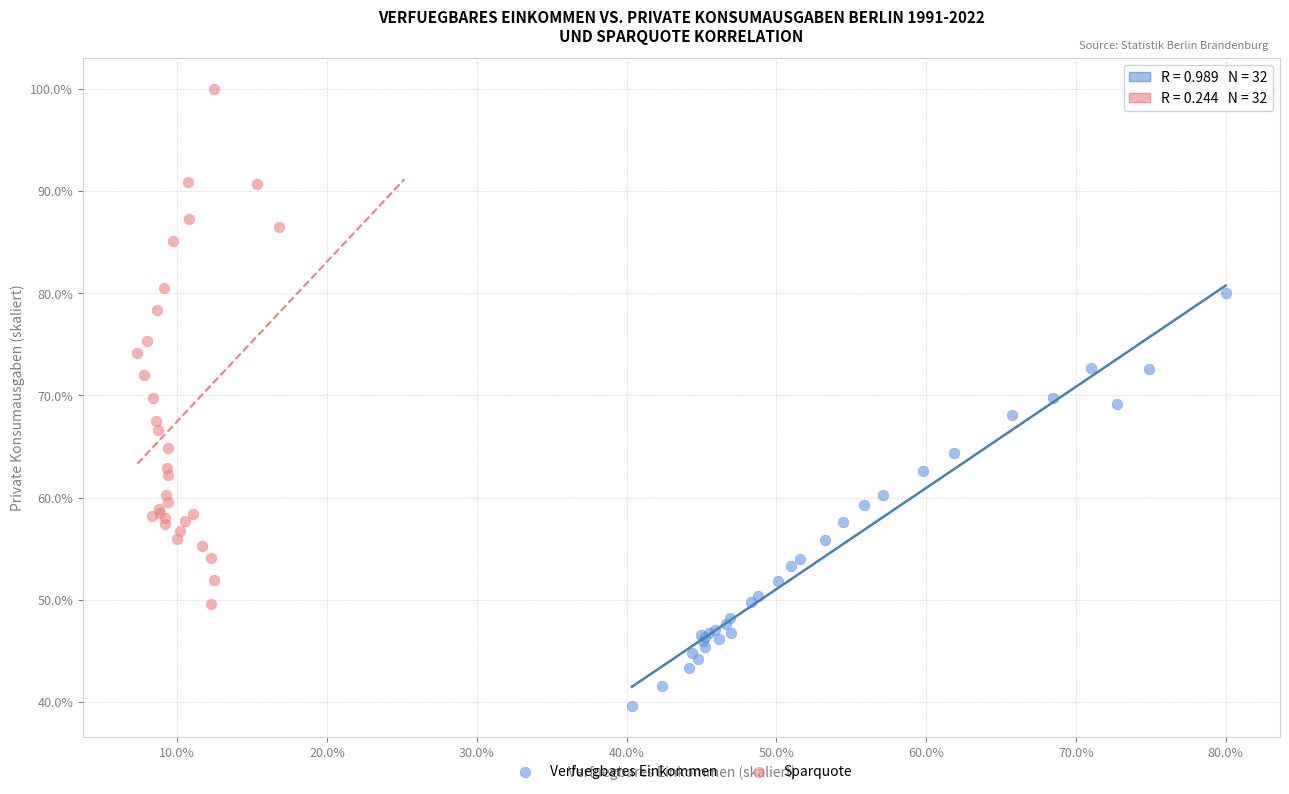

Which series reaches the minimum Y coordinate?

Verfuegbares Einkommen